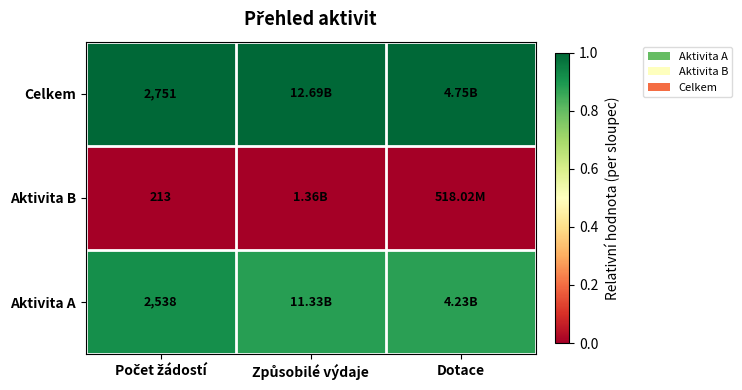

How many categories are shown in the chart?

3